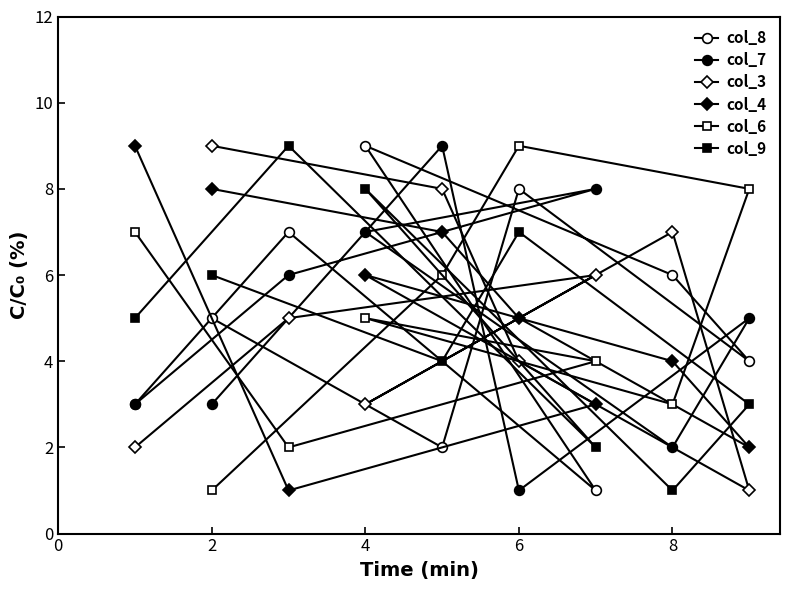

How many col_4 values are between 3 and 7?

5